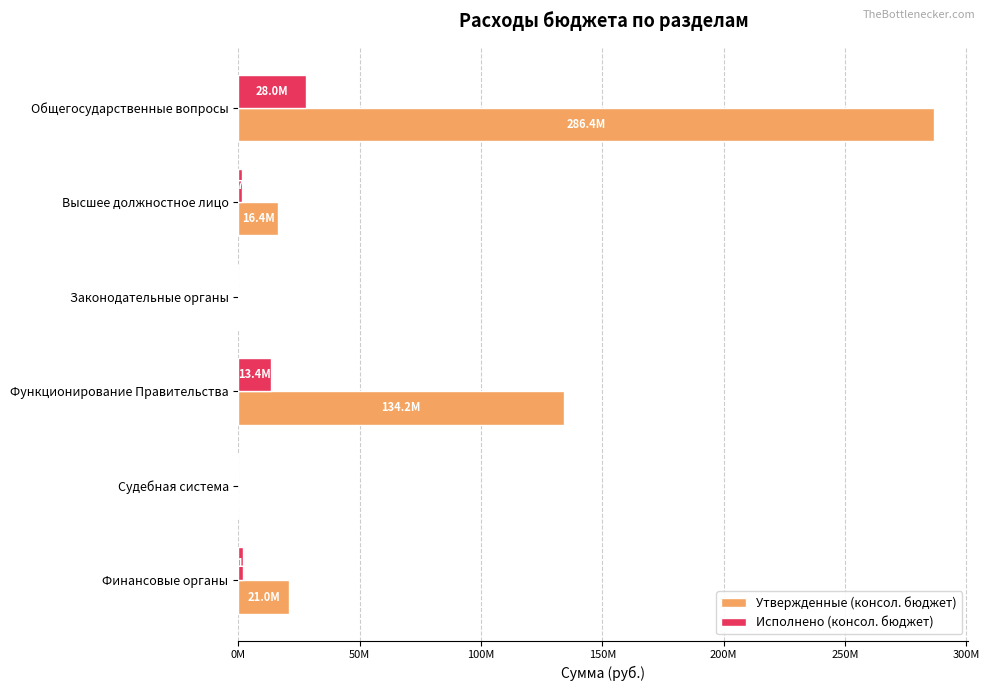

What is the difference between the maximum and minimum values in the Исполнено (консол. бюджет) series?

27958138.0